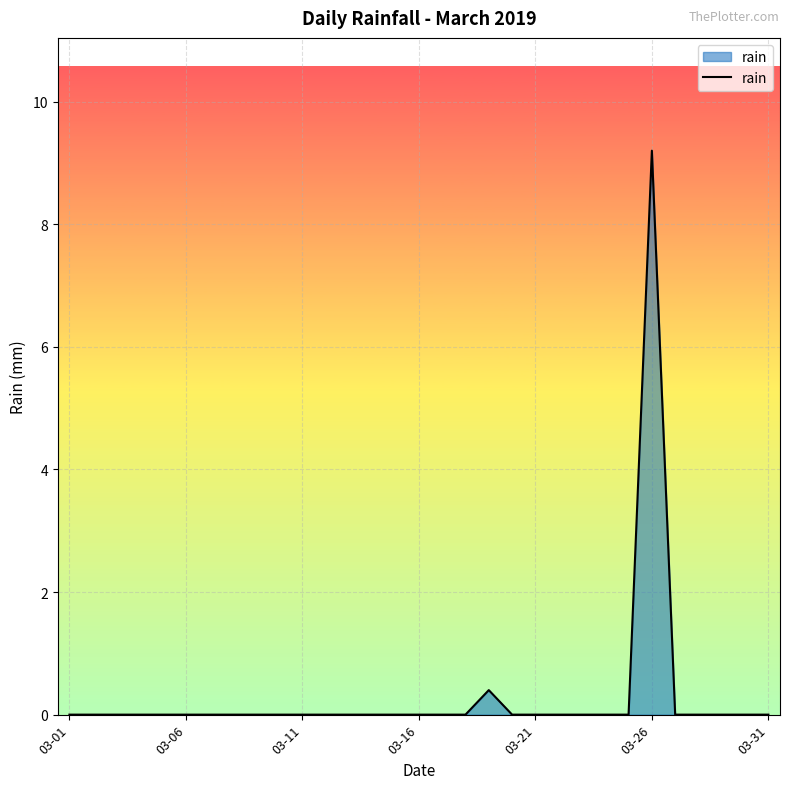

What is the maximum value shown in the chart?

9.2